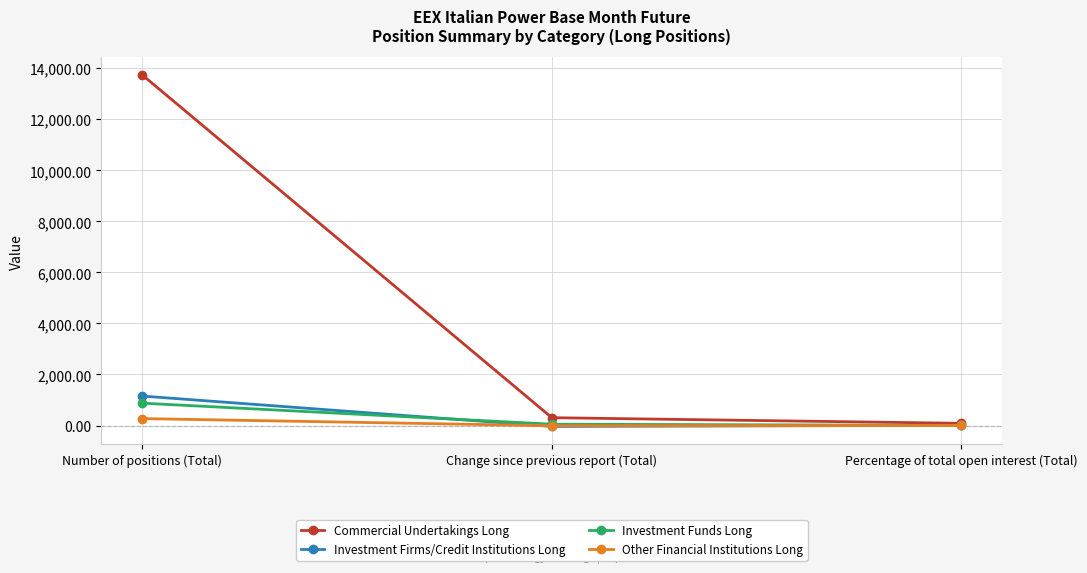

What value does the Investment Funds Long series have at Number of positions (Total)?

876.2